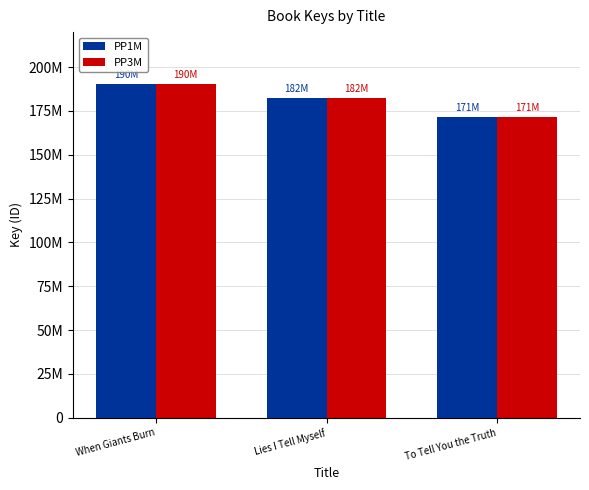

List the labels in order of PP1M value, smallest first.

To Tell You the Truth, Lies I Tell Myself, When Giants Burn